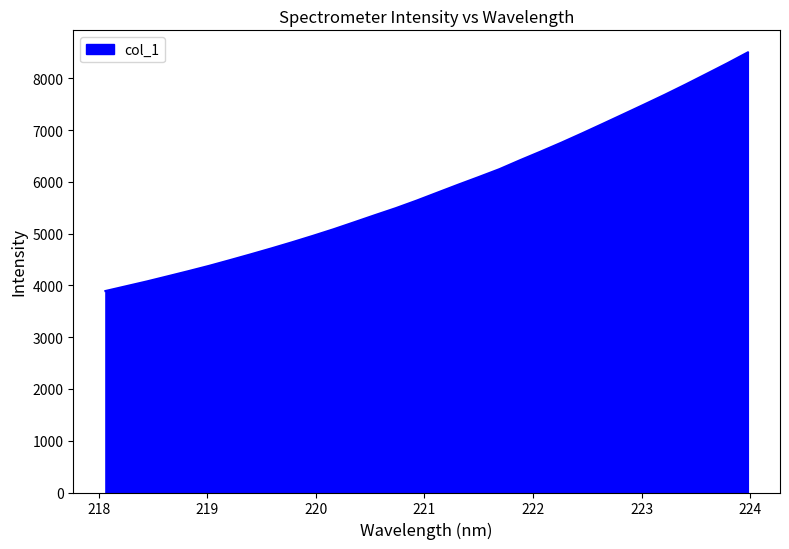

What is the greatest value displayed?

8502.1